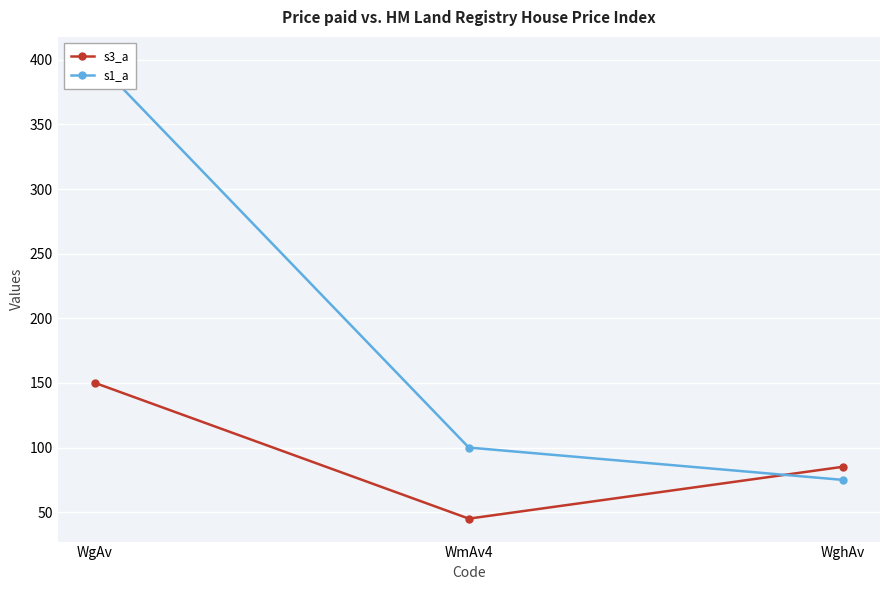

The value of s3_a at WghAv is 85.1. True or false?

True